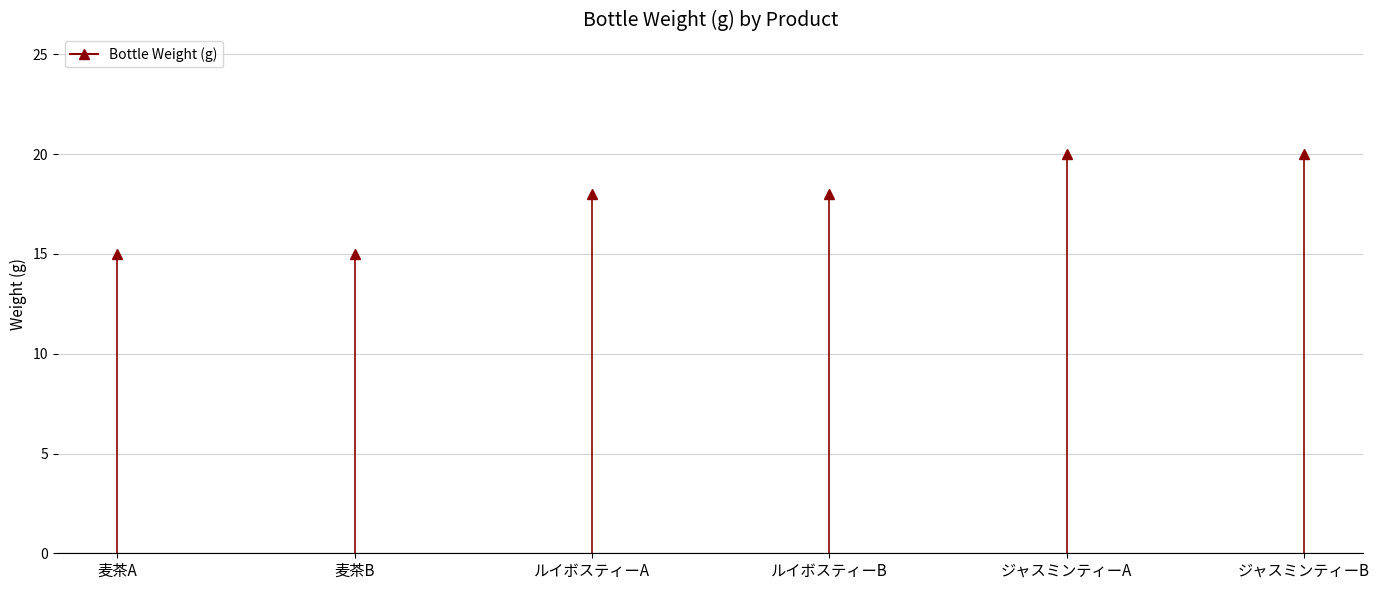

What is the value of the 2nd point from the left?

15